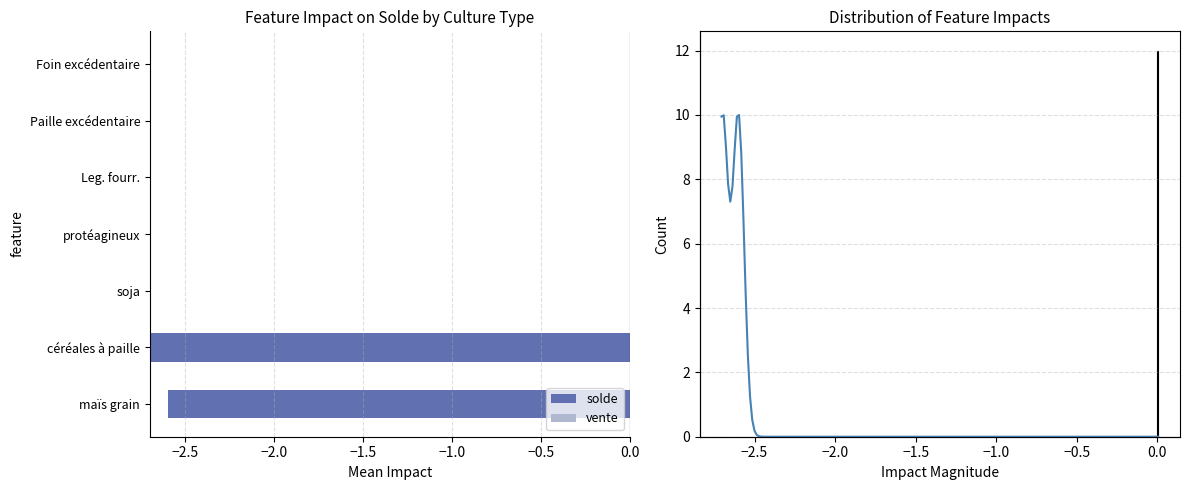

How many bars are there in total?

14